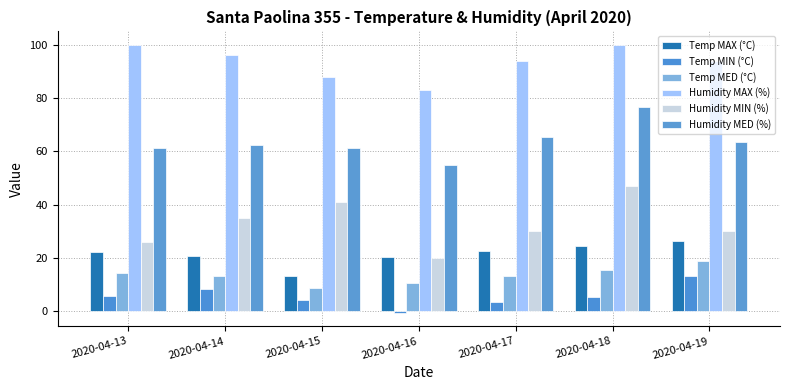

True or false: Humidity MED (%) has a value of 16.3 at 2020-04-18.

False